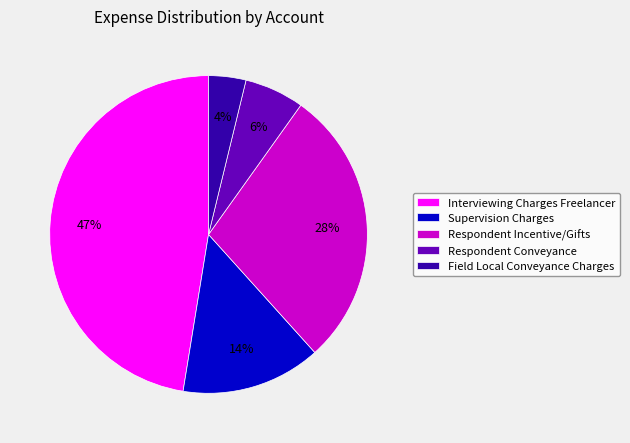

To the nearest percent, what percentage of the pie is Respondent Incentive/Gifts?

28%